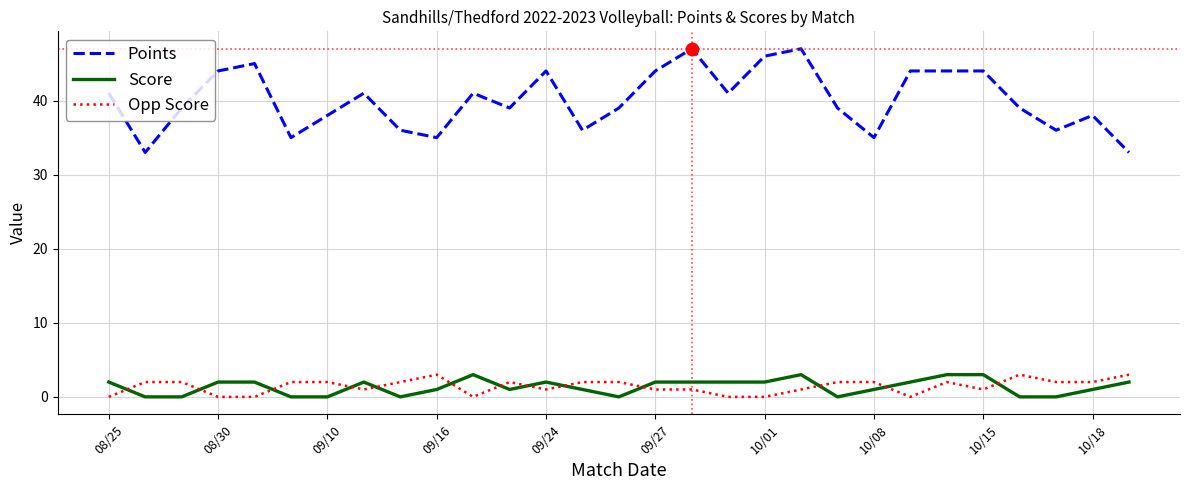

Which series has the largest total across all categories?

Points